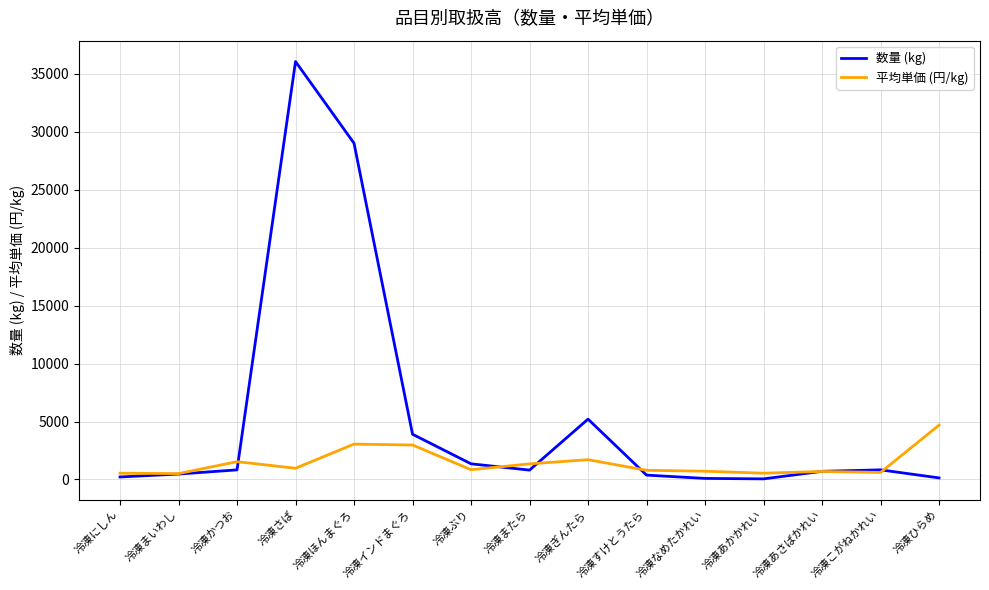

The value of 数量 (kg) at 冷凍ひらめ is 134. True or false?

True